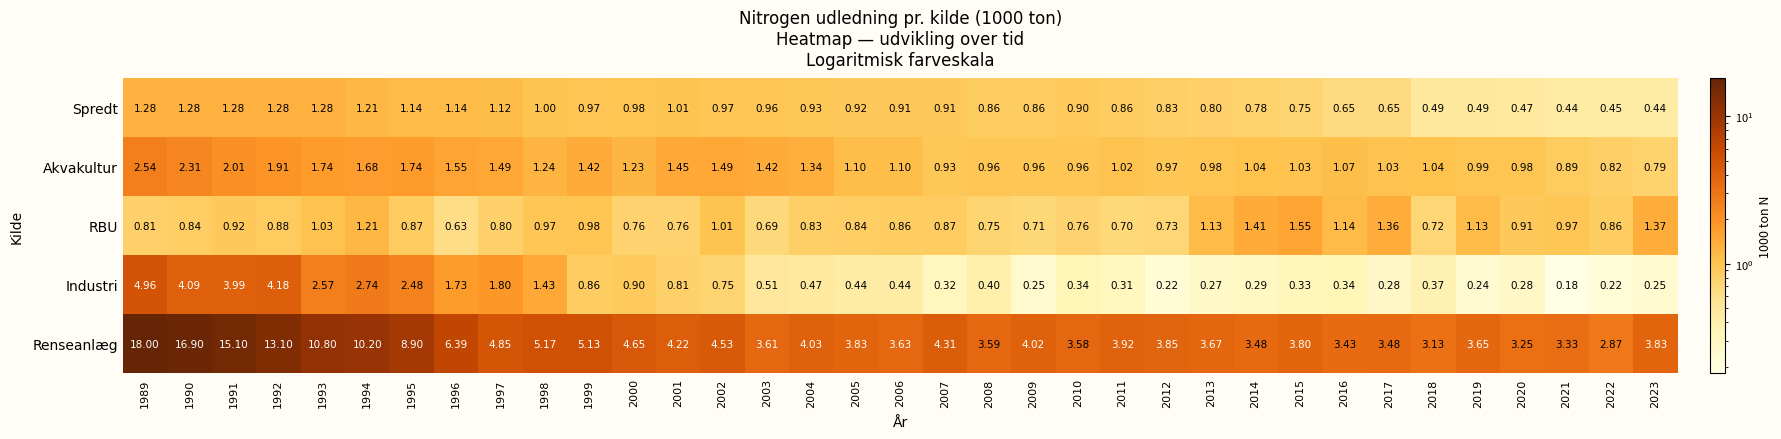

Which series has the largest total across all categories?

Renseanlæg